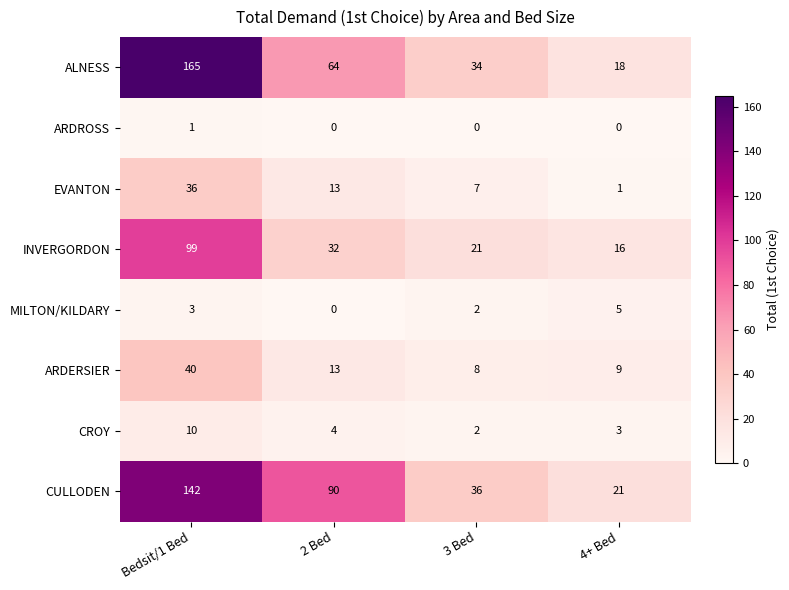

Count the number of data series in this chart.

8